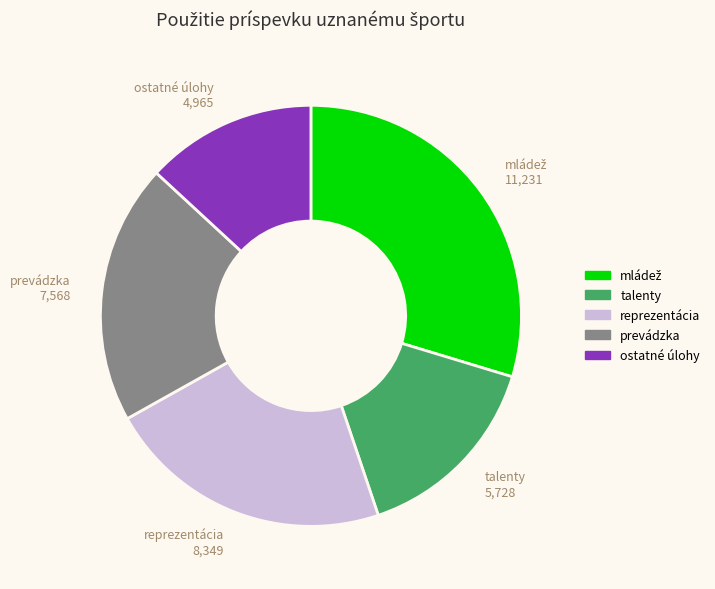

Count the number of slices in the pie.

5